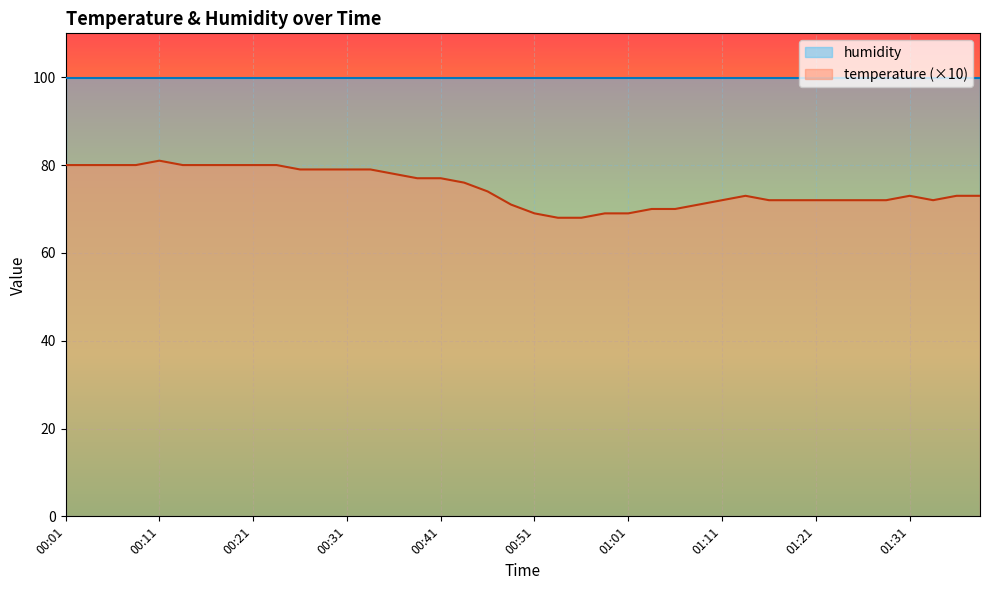

Between 00:51 and 01:16, which is larger?

01:16